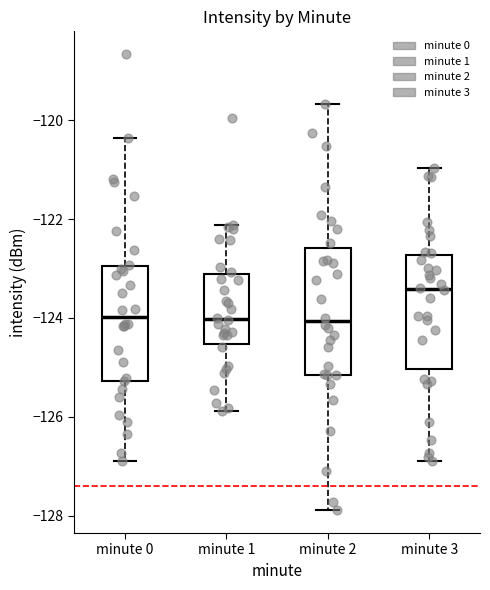

Which box's median line is the highest?

minute 3